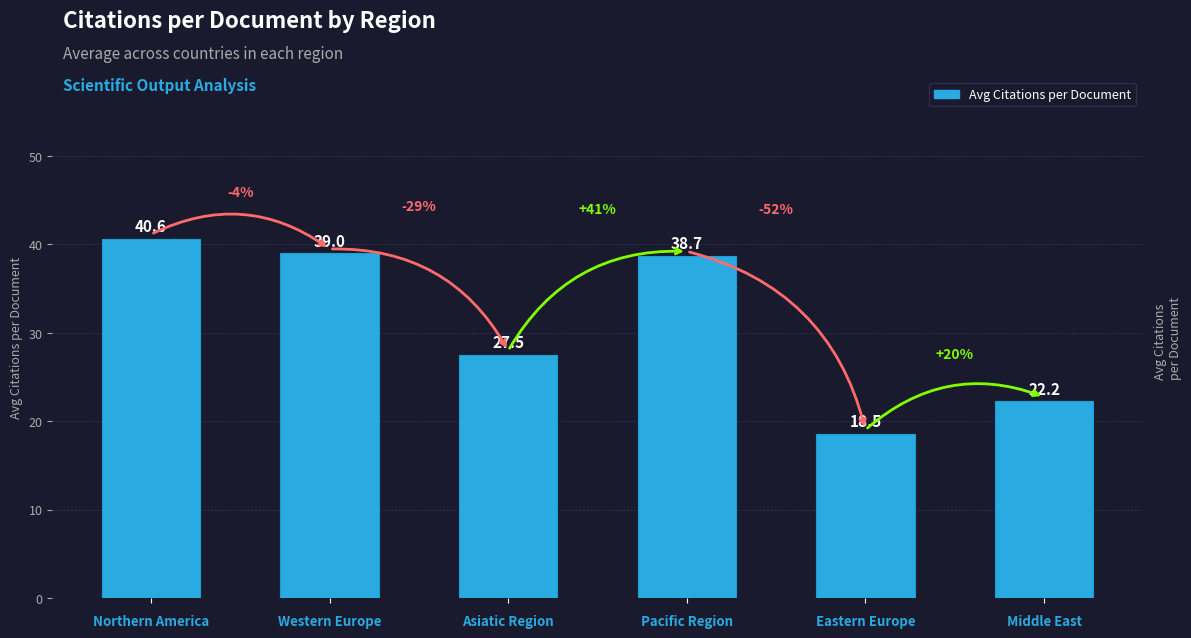

What is the difference between the values at Northern America and Pacific Region?

1.9